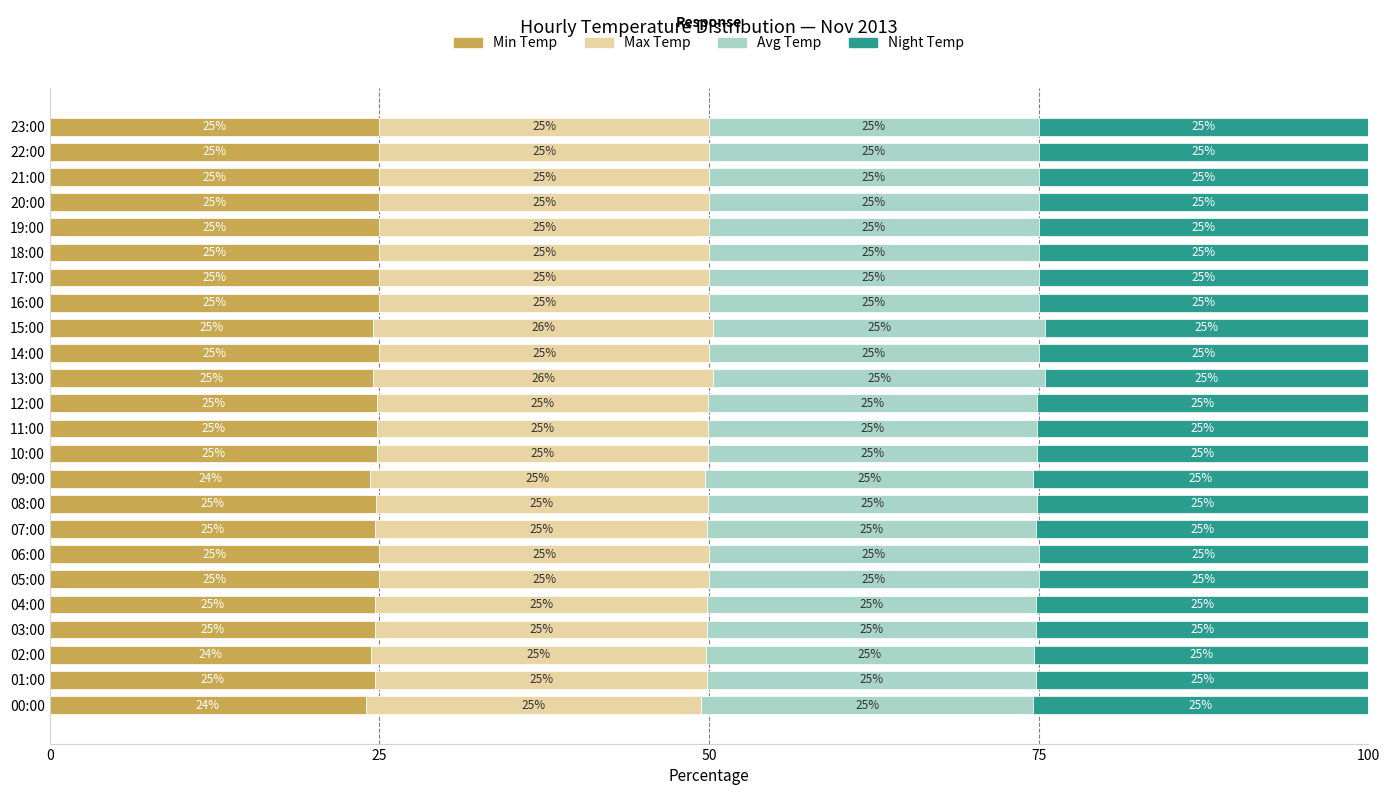

True or false: Min Temp has a value of 25.0 at 18:00.

True